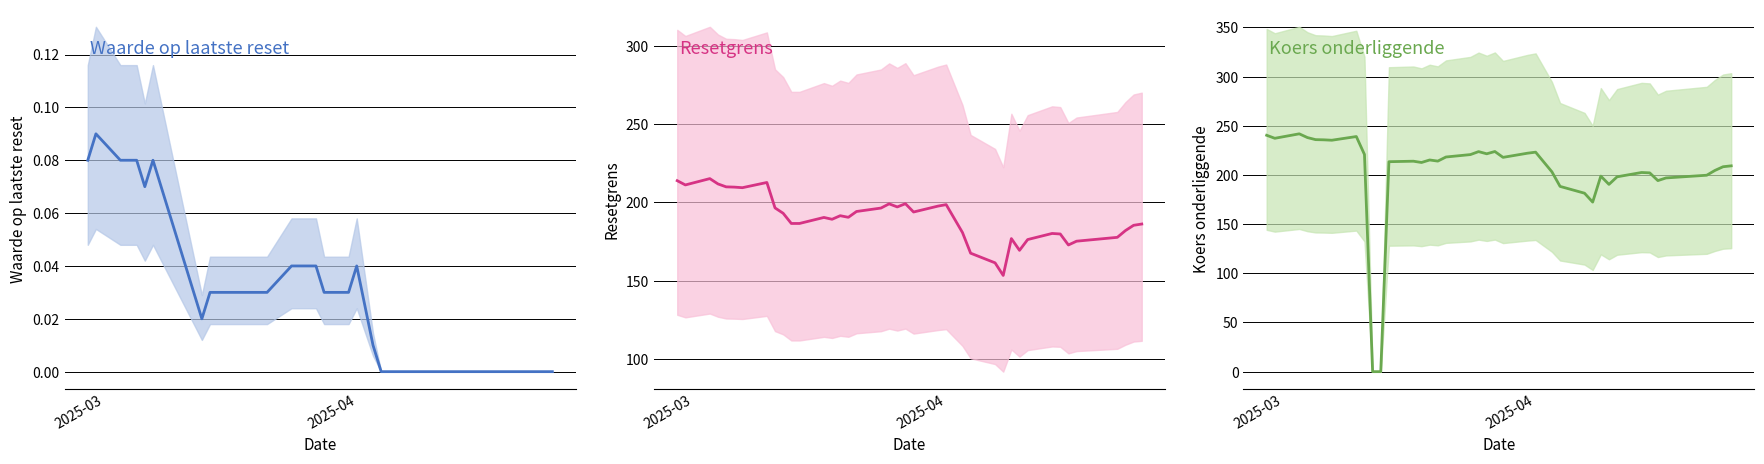

True or false: Waarde op laatste reset and Resetgrens cross at least once.

False